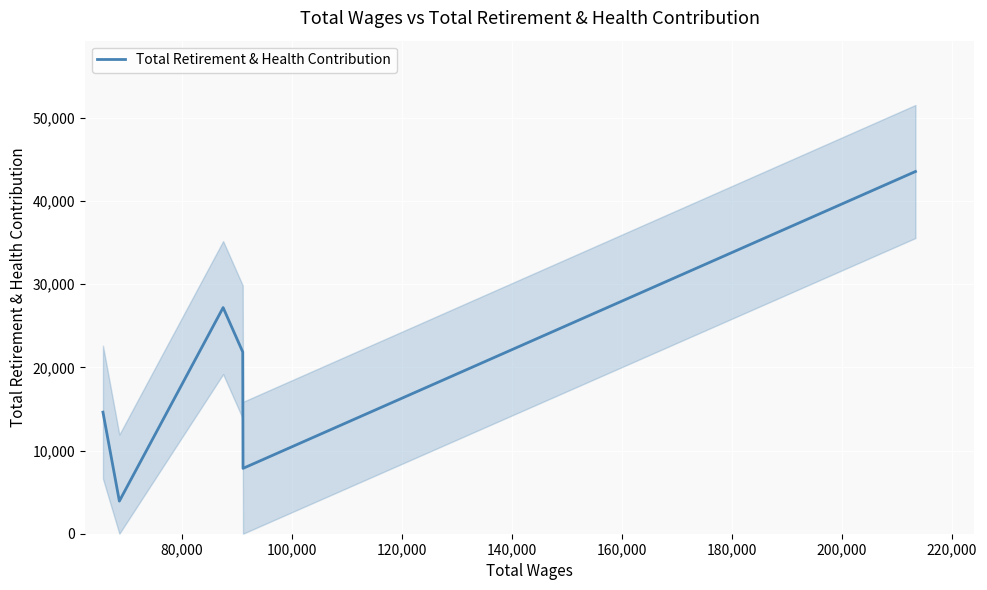

What is the minimum value for Total Retirement & Health Contribution?

3923